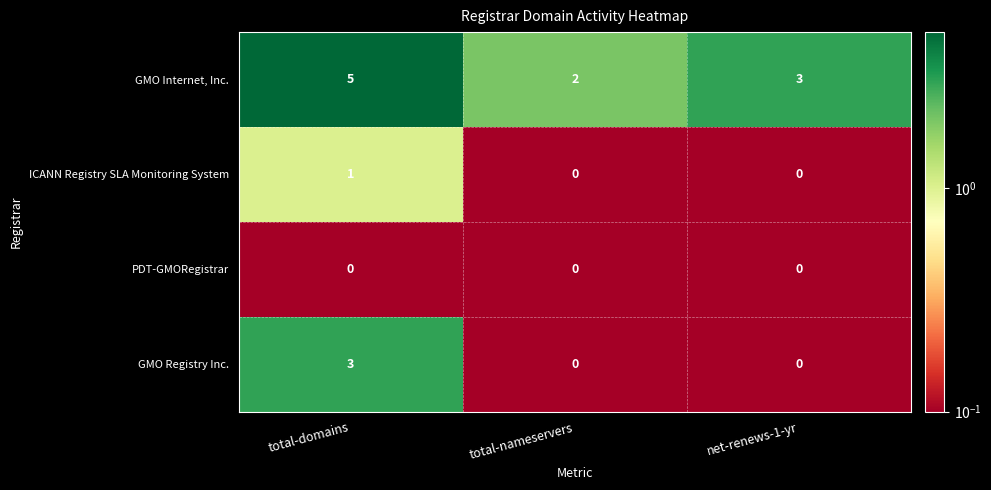

The value of GMO Registry Inc. at net-renews-1-yr is 0. True or false?

True